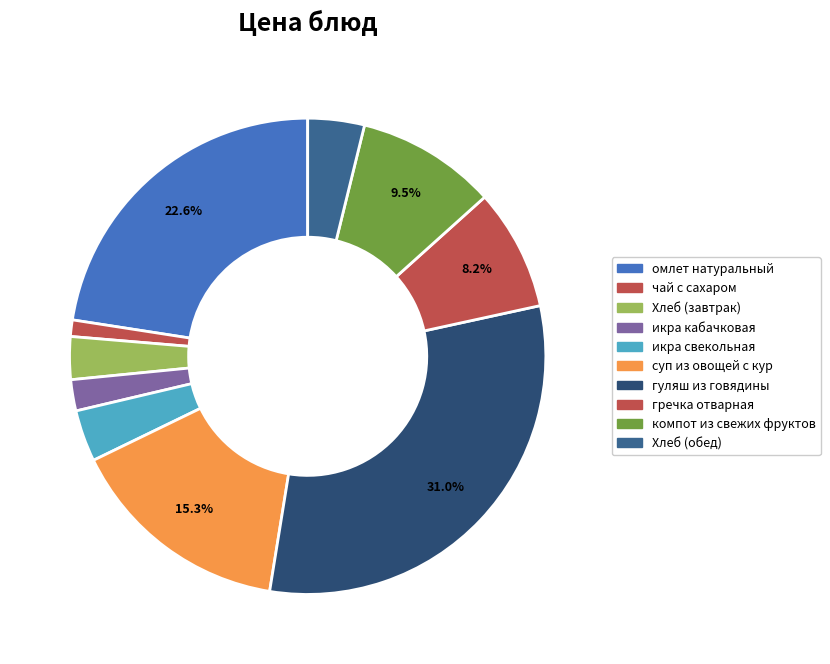

How many segments does this pie chart have?

10